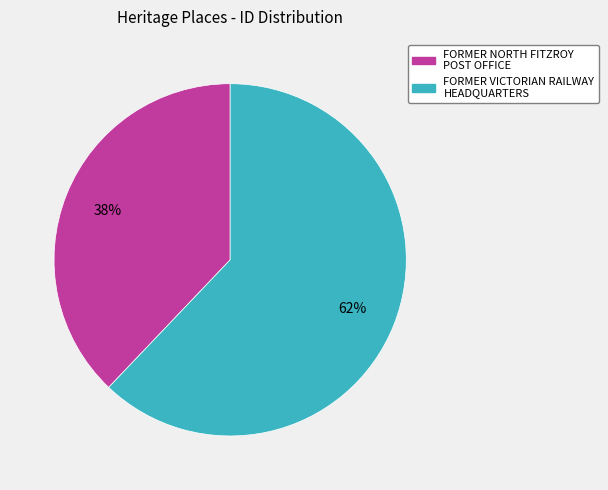

Rank the categories by value from highest to lowest.

FORMER VICTORIAN RAILWAY HEADQUARTERS, FORMER NORTH FITZROY POST OFFICE